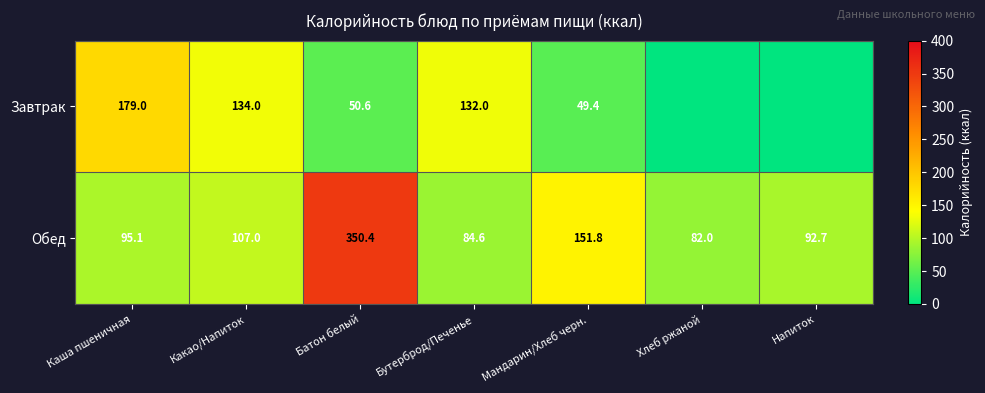

Read the Обед value at Батон белый.

350.4